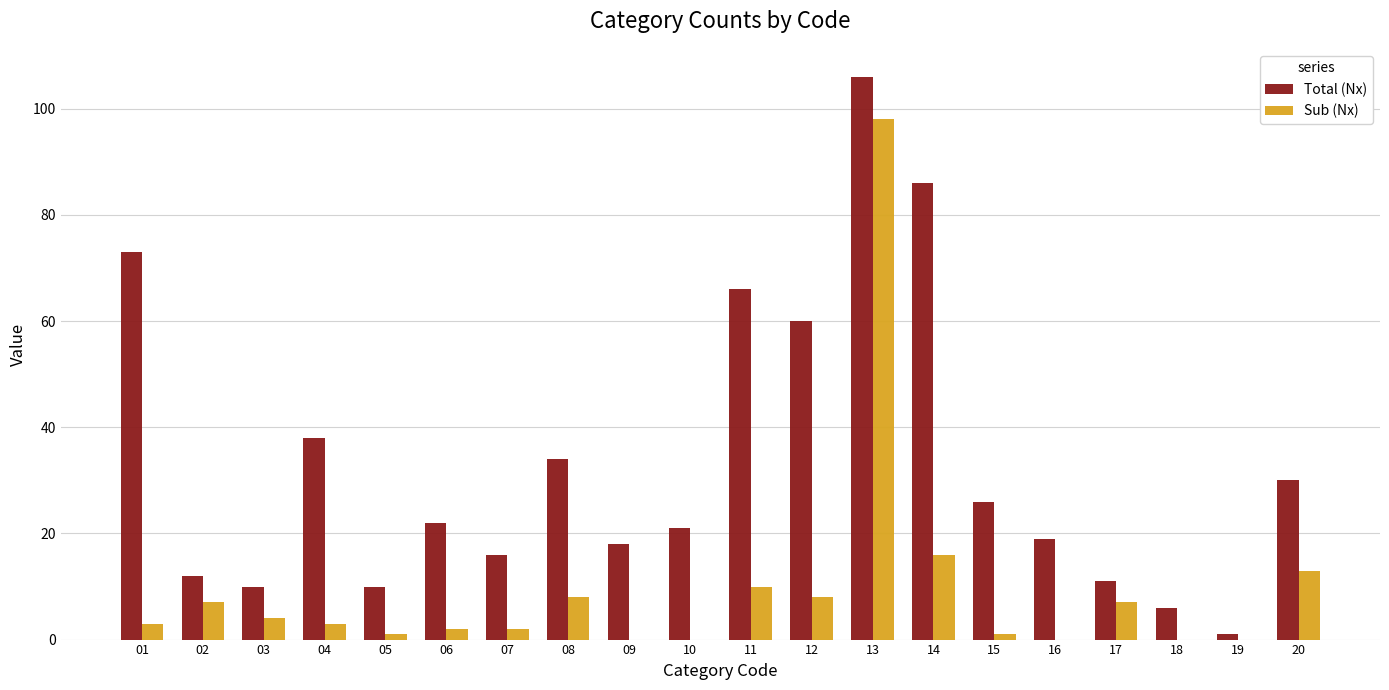

What are all the series names shown in the legend?

Total (Nx), Sub (Nx)